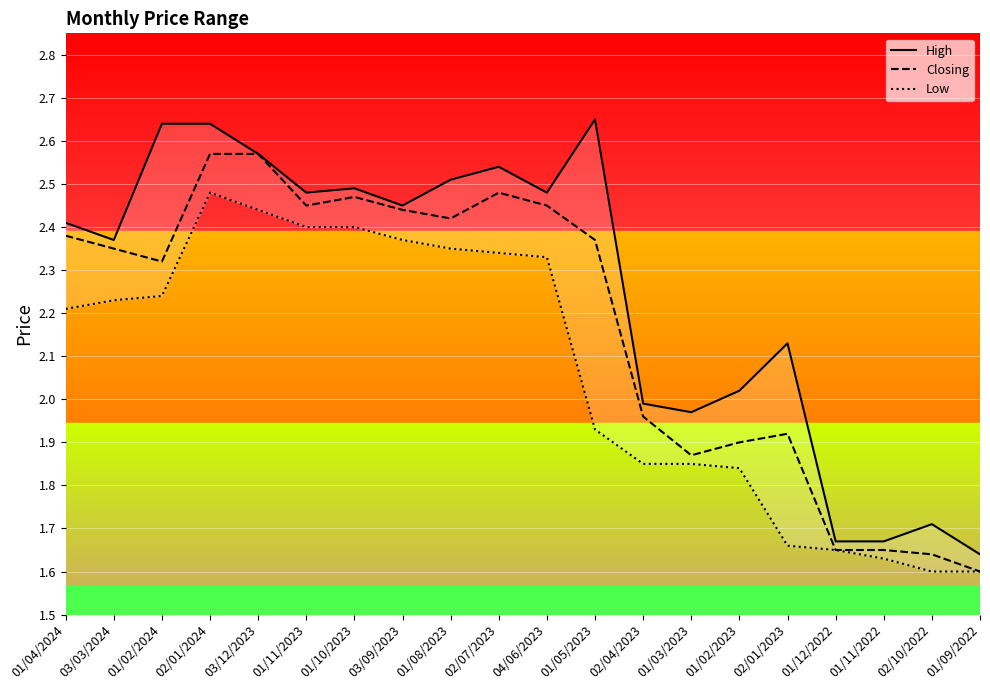

What is the total value across all series at 01/09/2022?

4.8